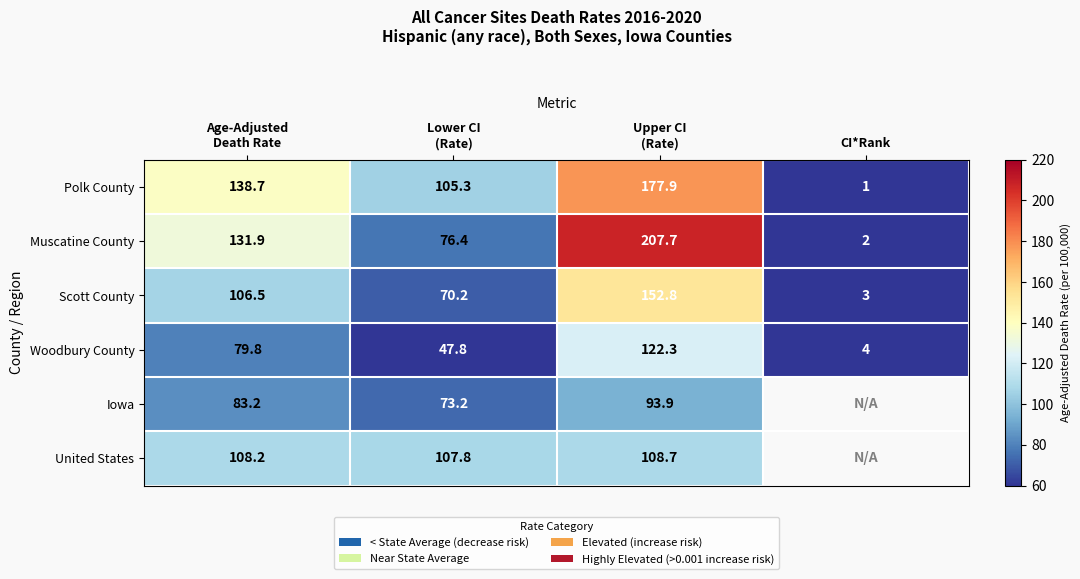

The value of Woodbury County at CI*Rank is 1.2. True or false?

False